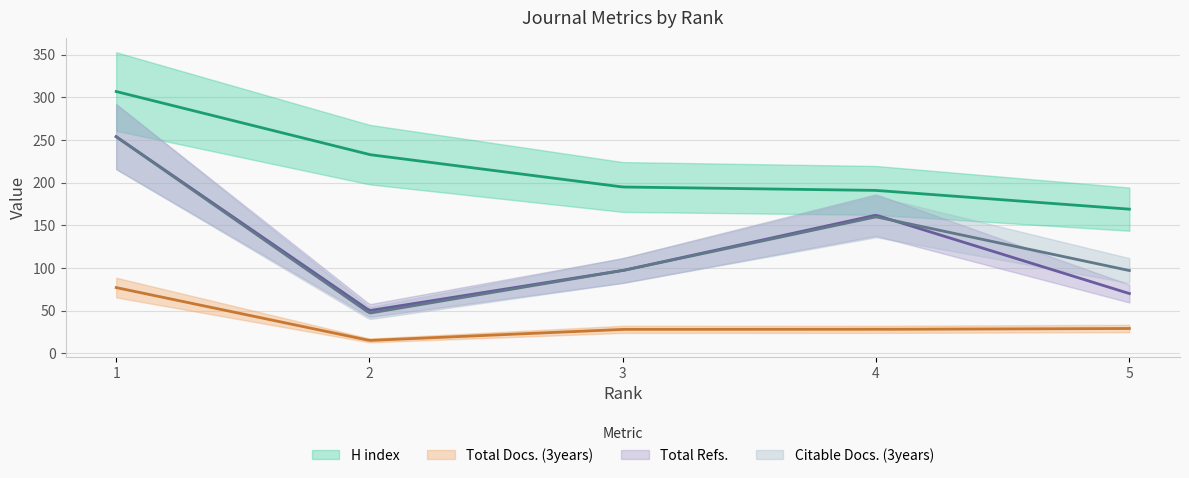

Does the chart display data point markers on the line(s)?

No